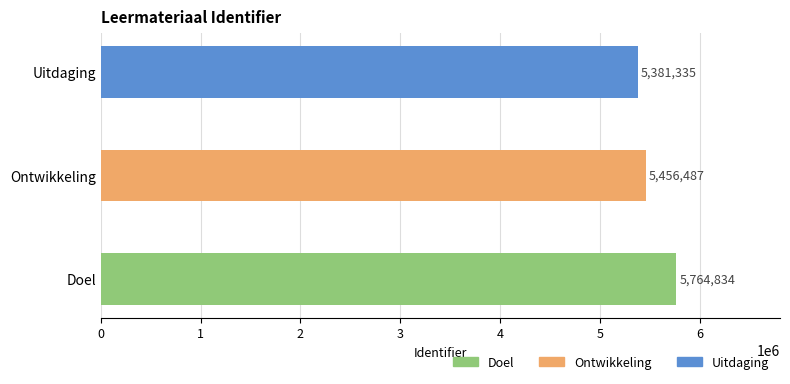

How many bars are there in total?

3